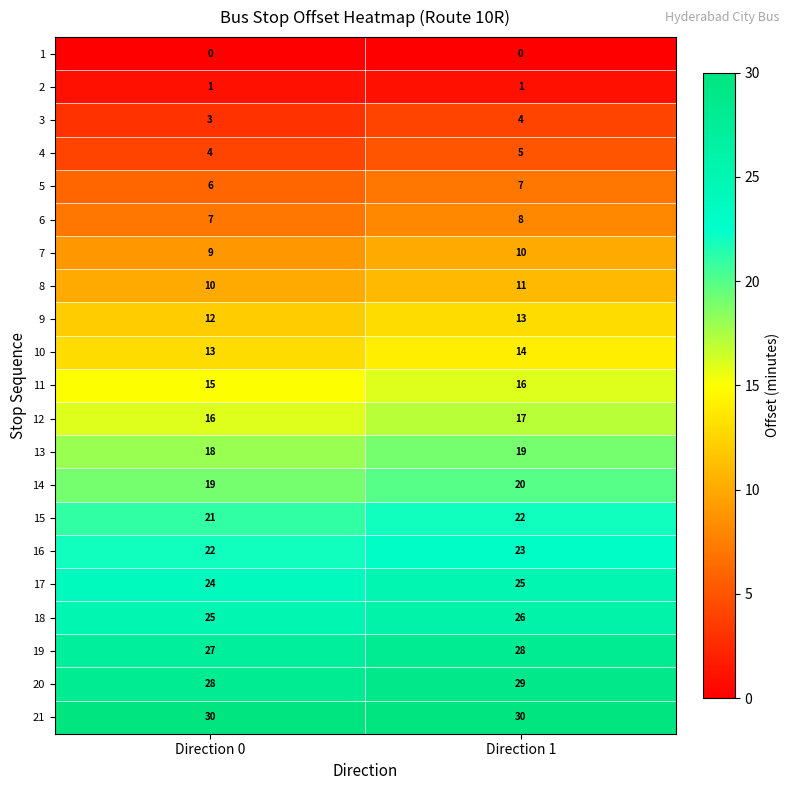

What is the difference between the highest and lowest values at Direction 0?

30